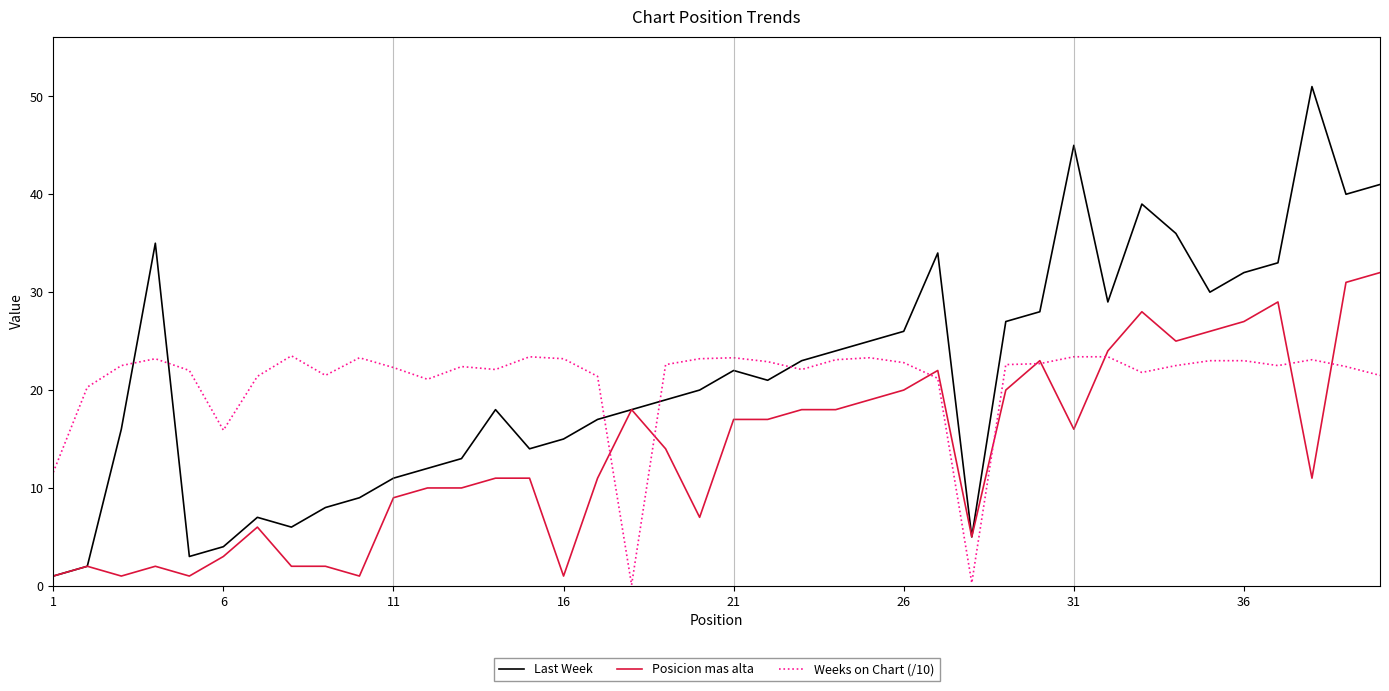

Rank the series by their maximum value, from highest to lowest.

Last Week, Posicion mas alta, Weeks on Chart (/10)